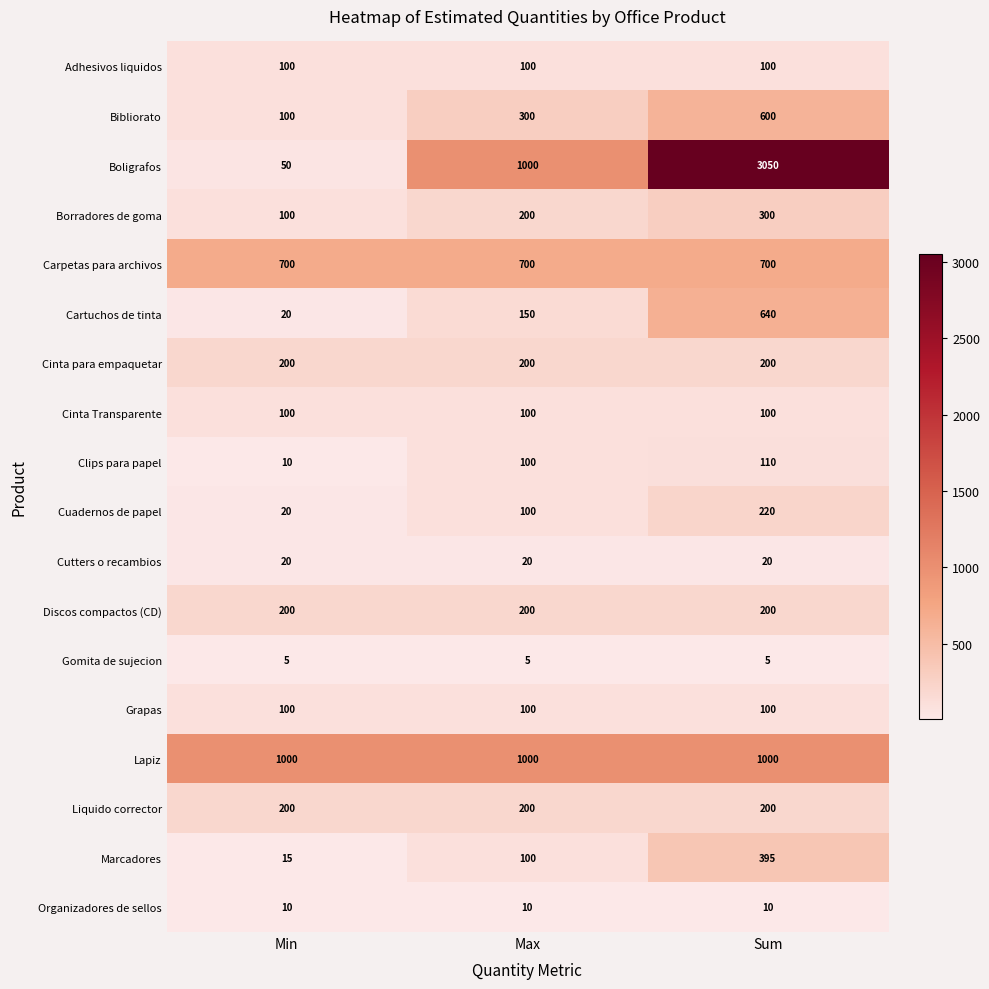

What is the lowest value of the Grapas series?

100